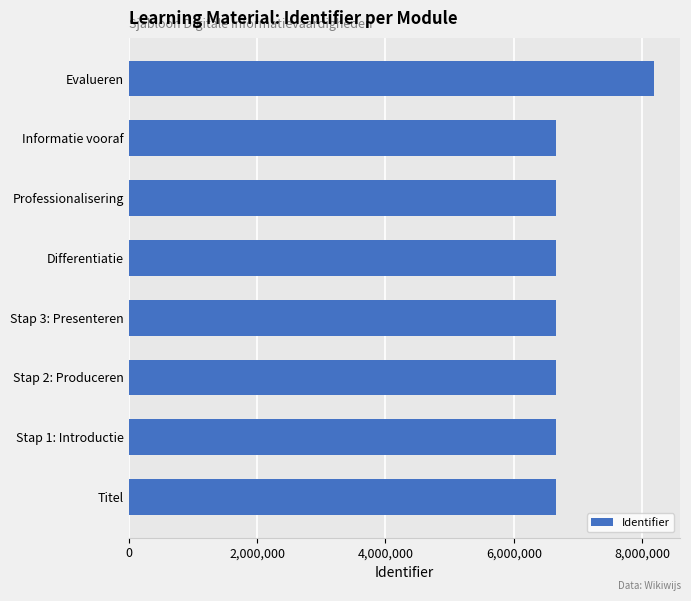

Which label corresponds to the largest value in the chart?

Evalueren